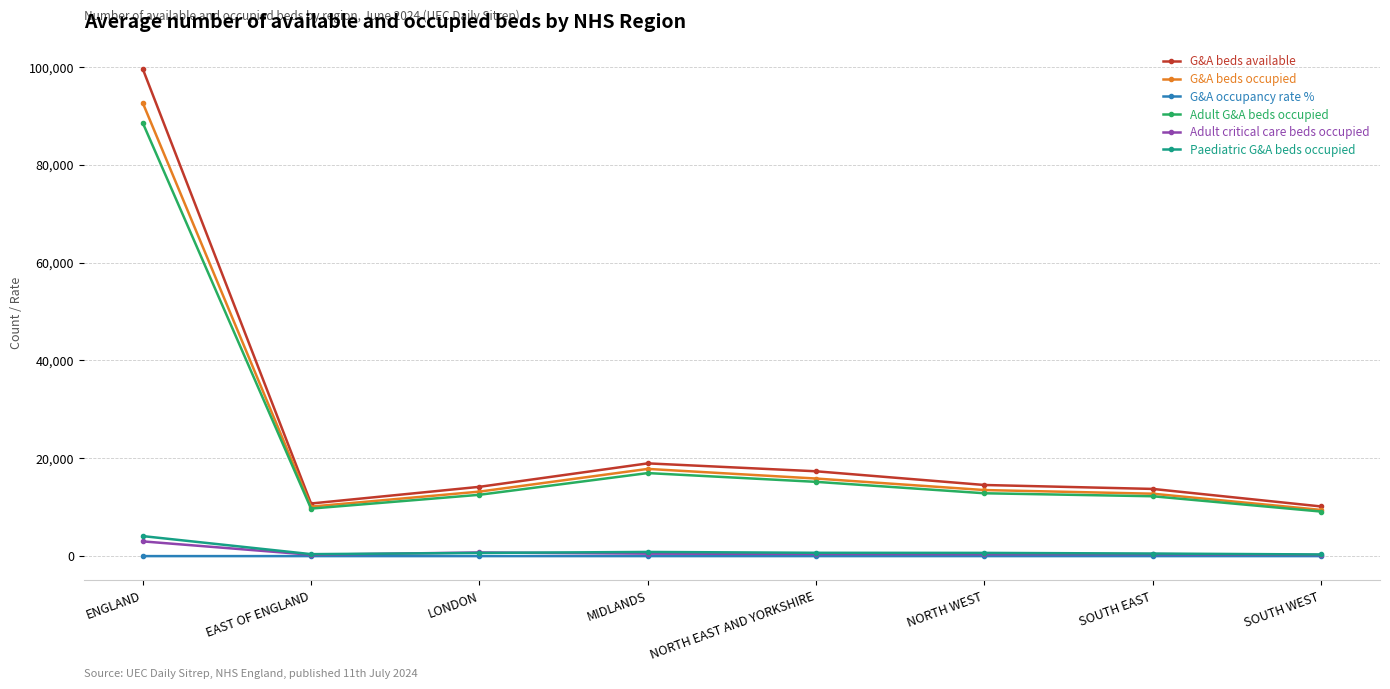

What is the label of the 1st point from the right?

SOUTH WEST